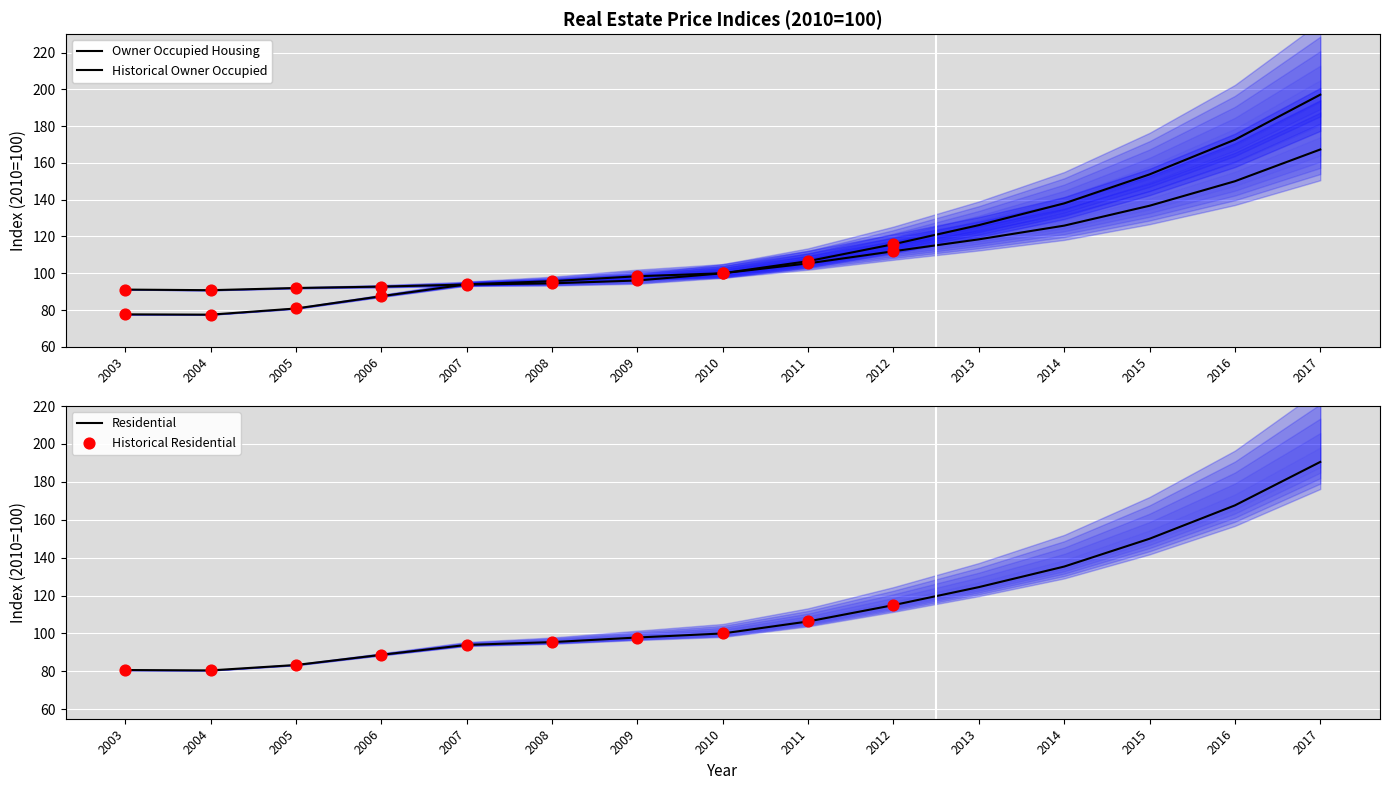

Which series has the largest total across all categories?

Multi Family Houses